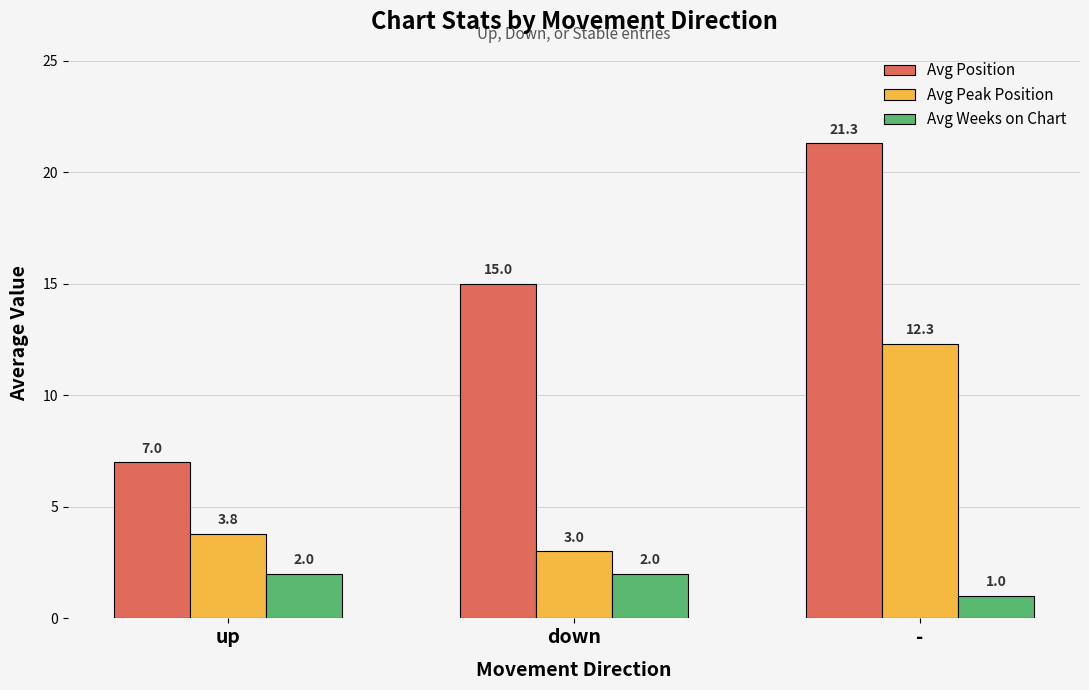

What is the label of the 1st bar from the left?

up